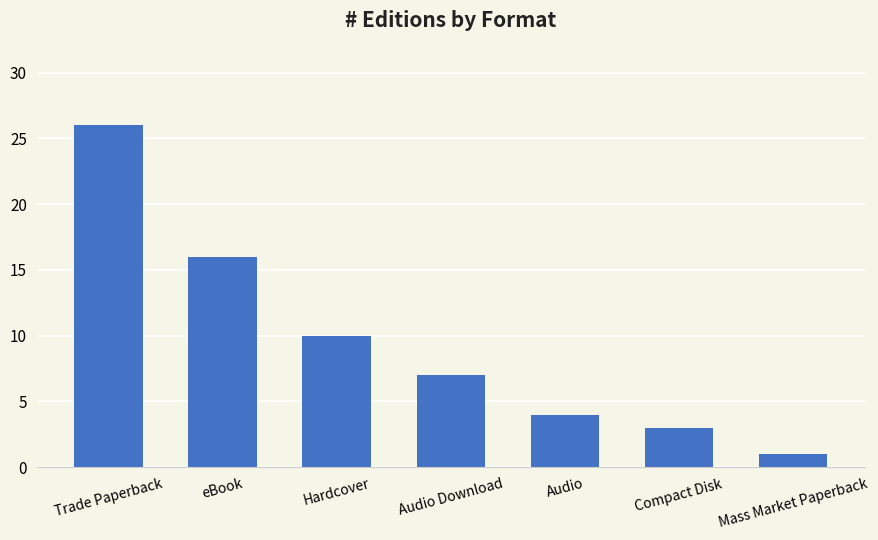

At which label does the data first exceed 7?

Trade Paperback